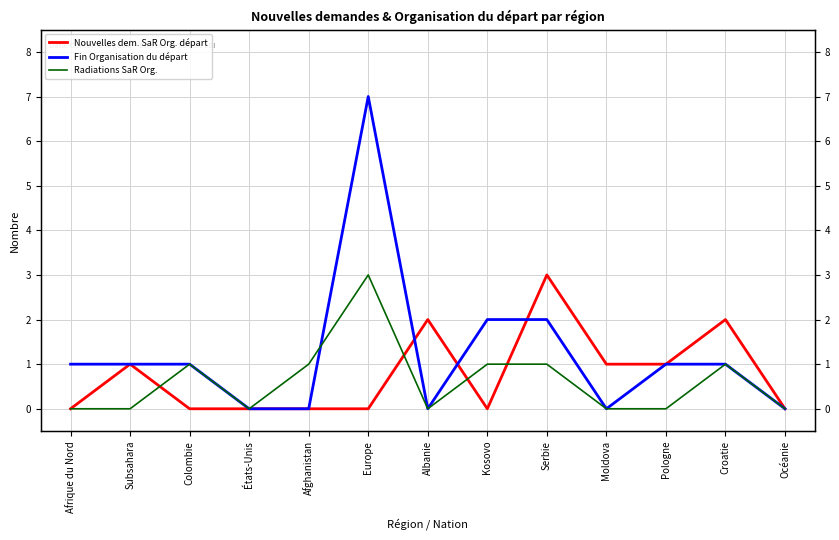

How many values in Radiations SaR Org. are above zero?

6